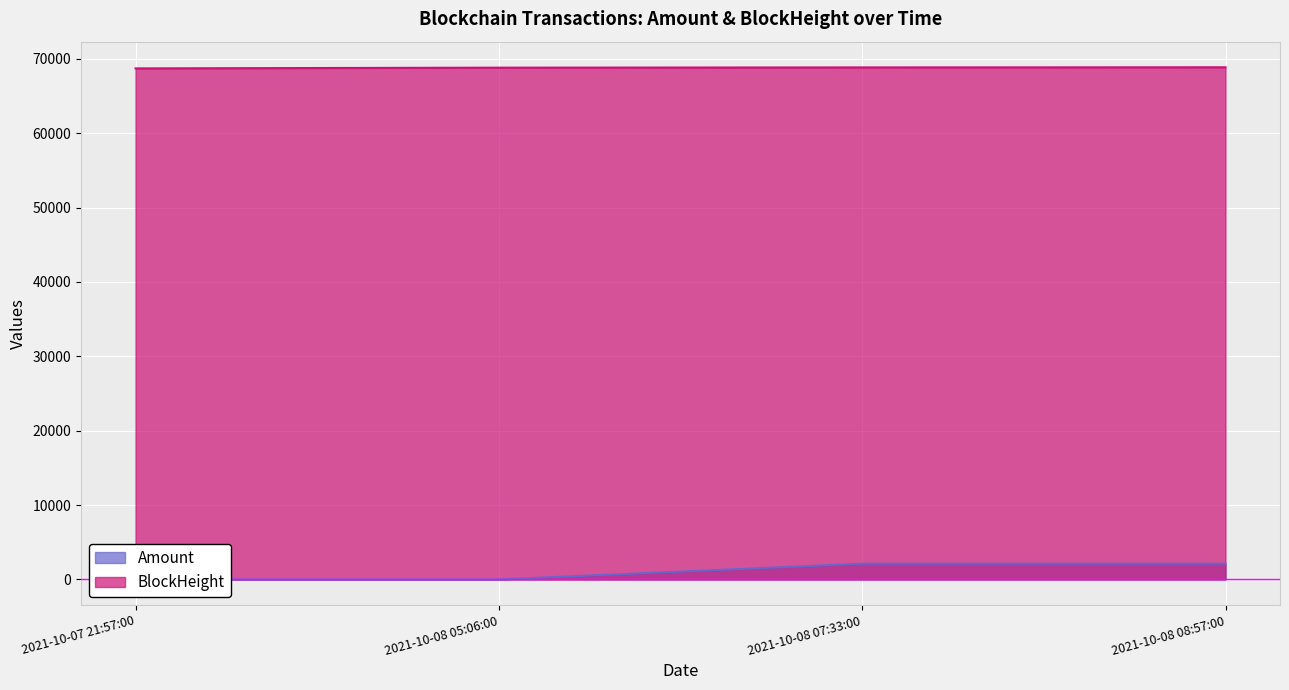

Between 2021-10-07 21:57:00 and 2021-10-08 08:57:00, which is larger?

2021-10-08 08:57:00